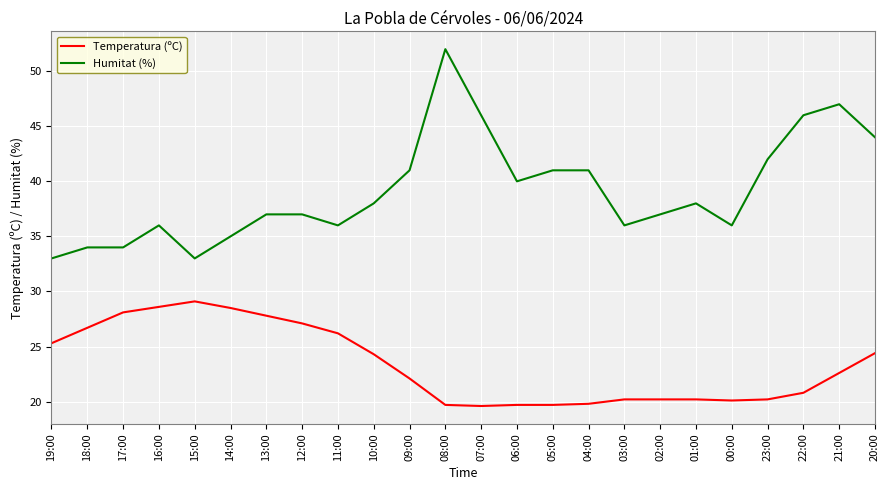

How many lines are shown in the chart?

2